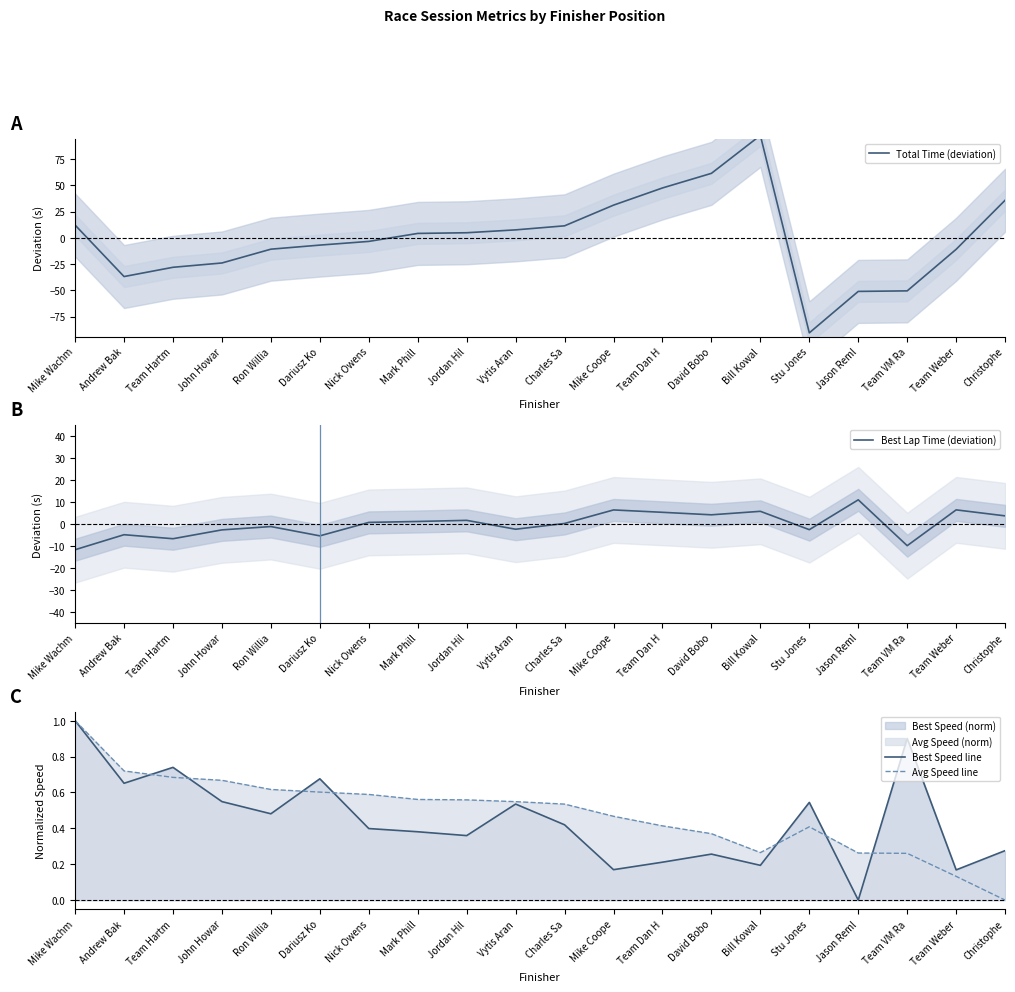

What is the smallest value displayed?

-90.5